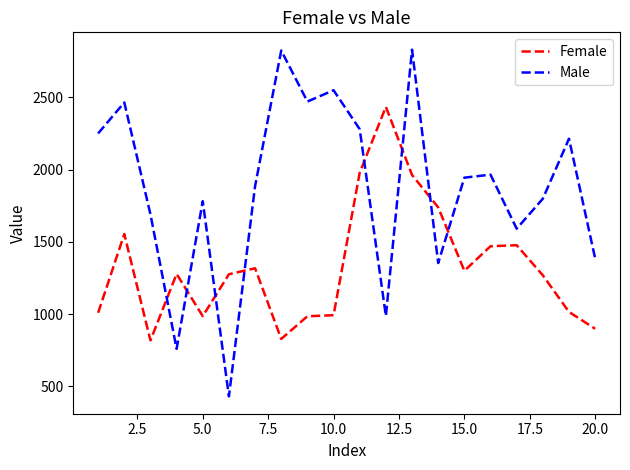

Which series has the widest spread of values?

Male